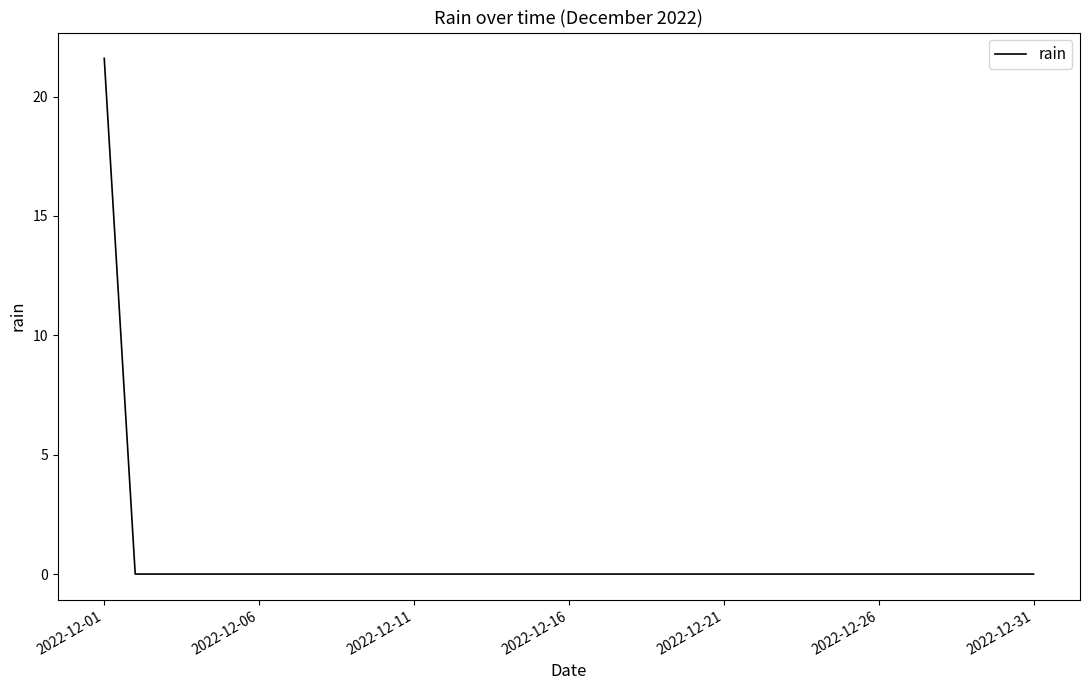

What is the difference between the maximum and minimum values?

21.6